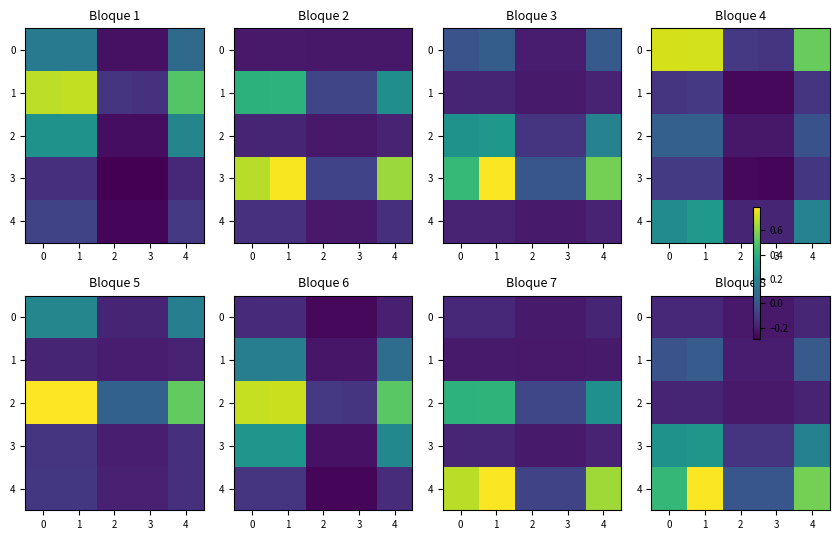

Where is 3 nearest to the value 0?

2